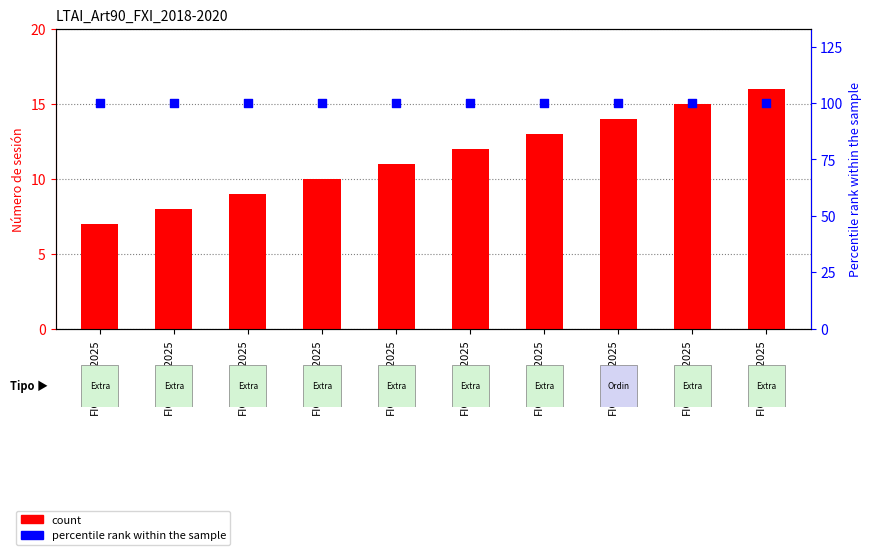

Which series has the largest total across all categories?

percentile rank within the sample